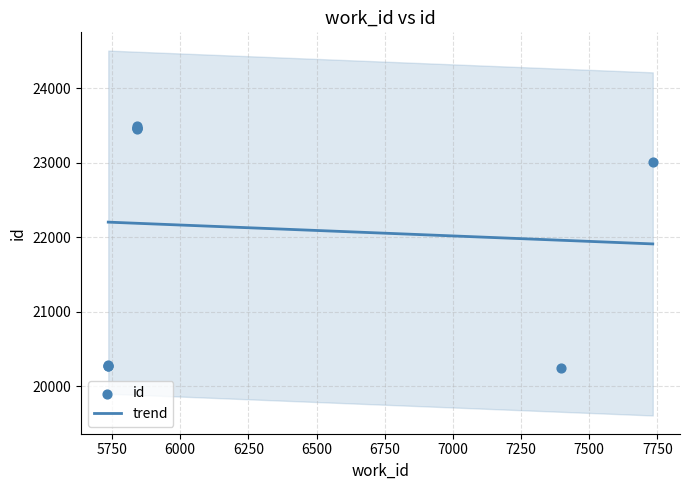

Which has a higher value, 5736 or 7733?

7733